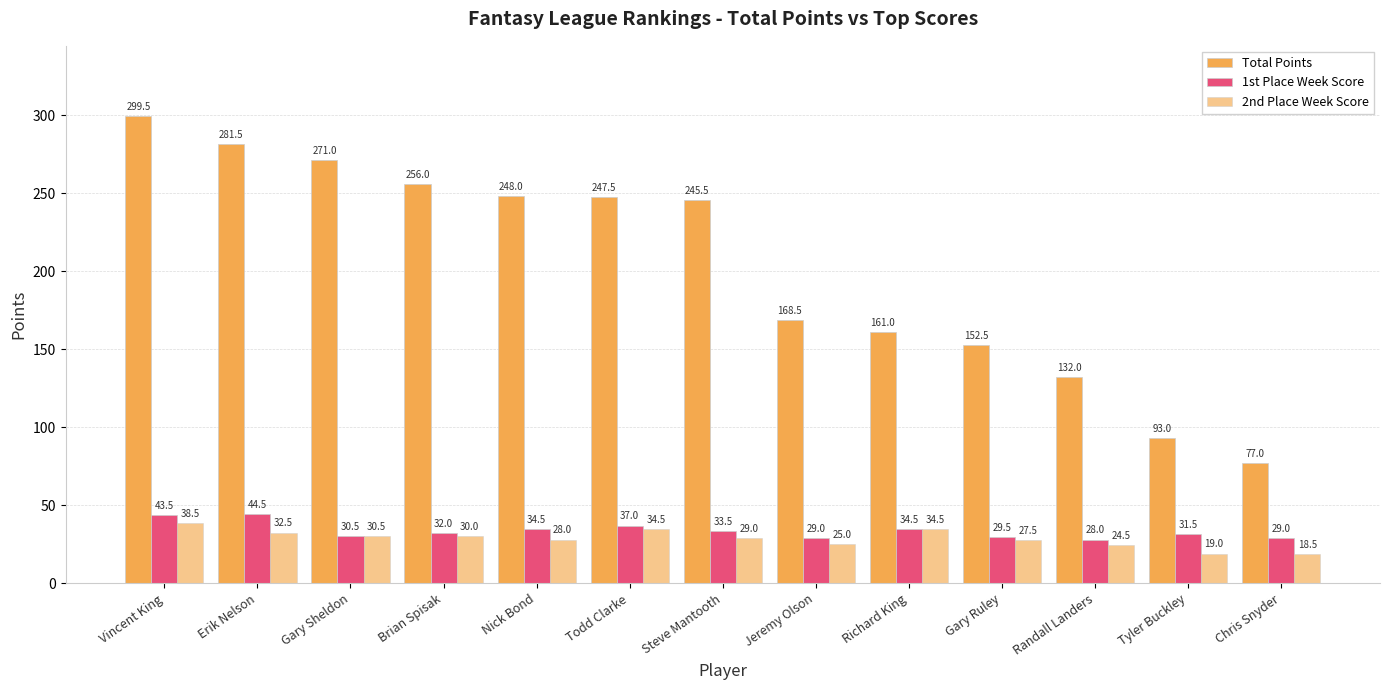

Between Randall Landers and Richard King, which is larger?

Richard King